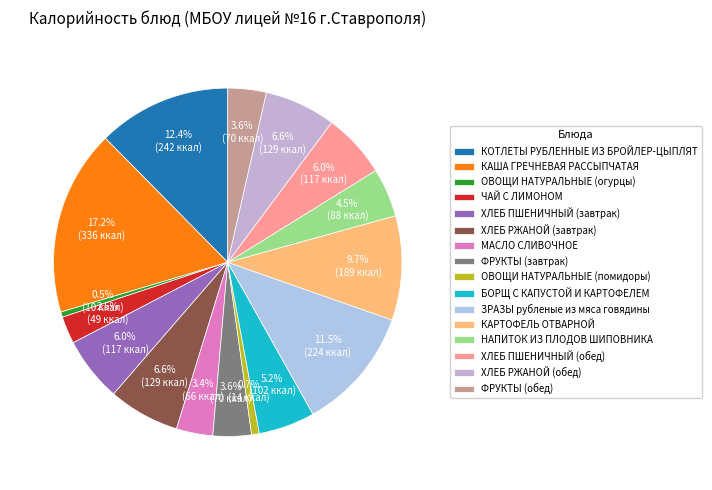

How many segments does this pie chart have?

16